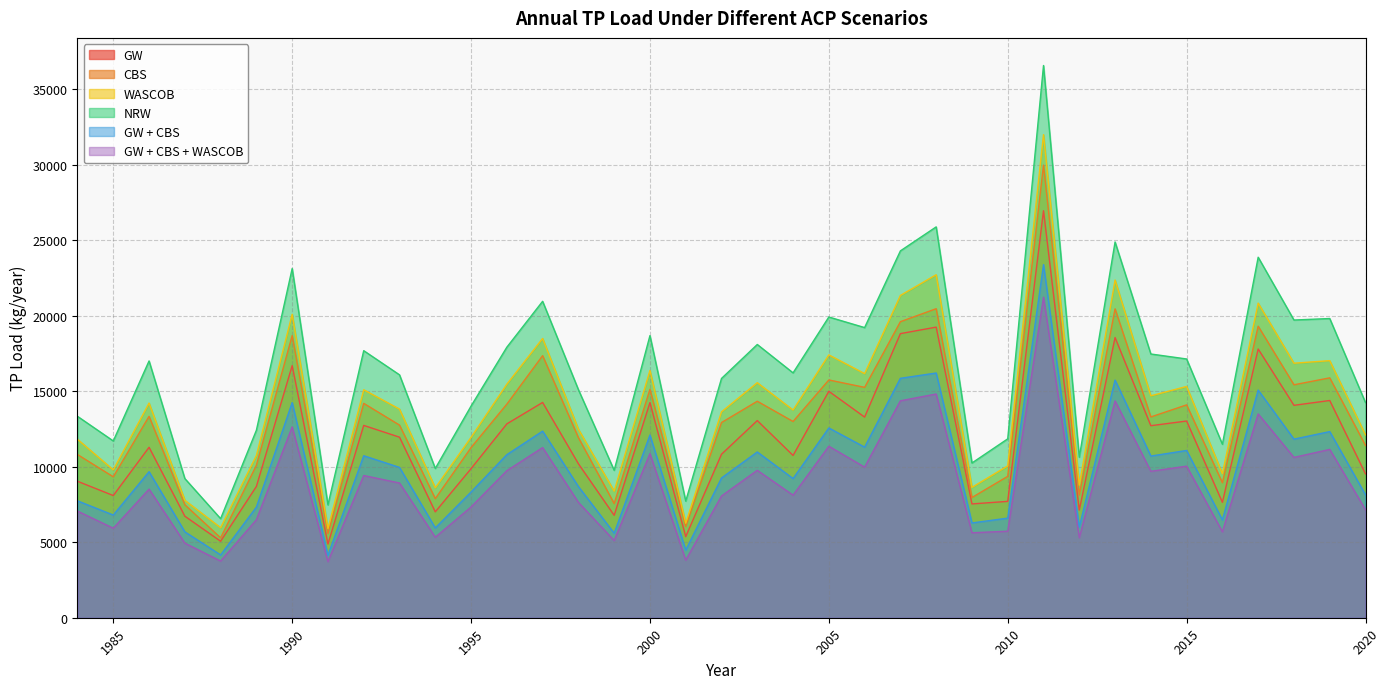

Does the chart have visible grid lines?

Yes